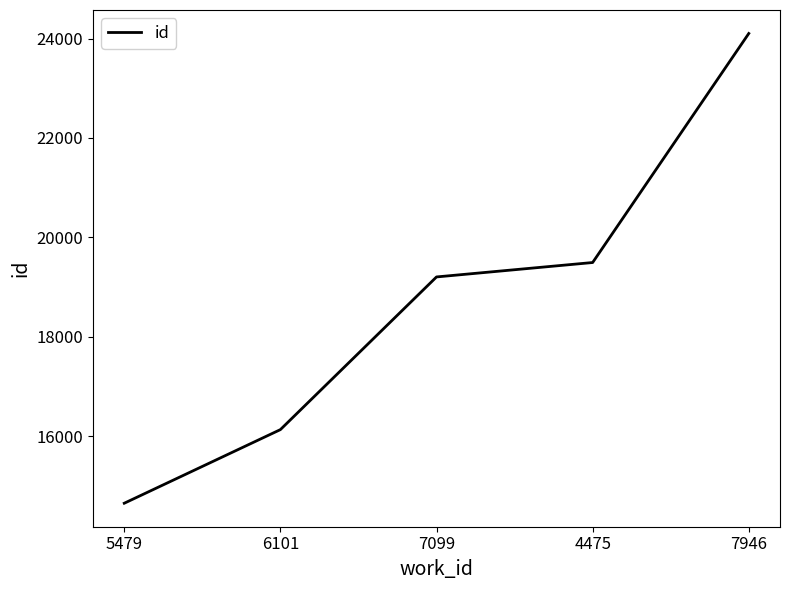

How many lines are shown in the chart?

1